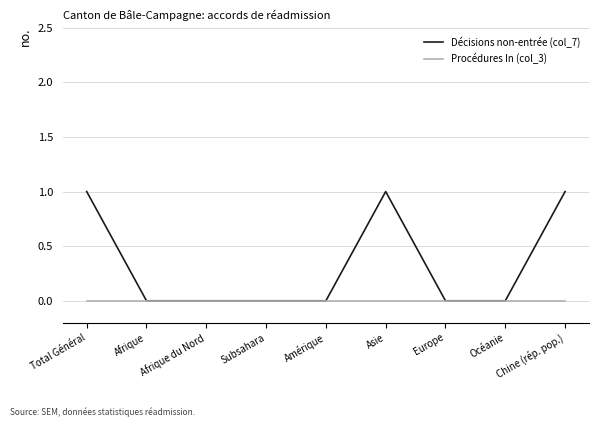

List the series in order of their overall mean, lowest first.

Procédures In (col_3), Décisions non-entrée (col_7)